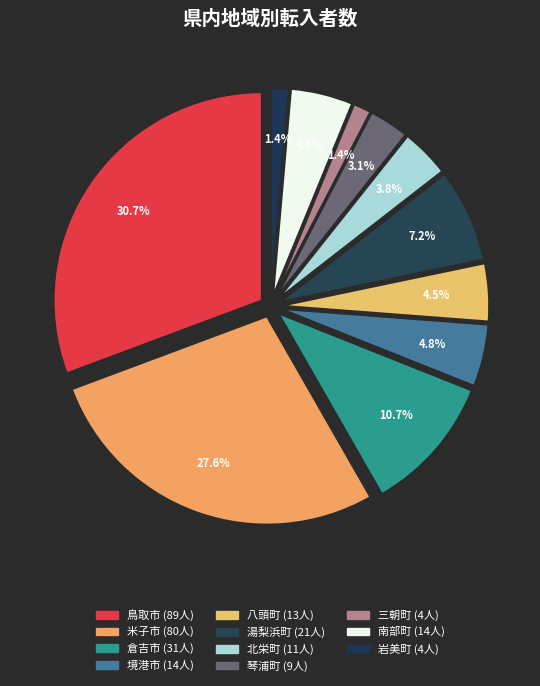

Which has a higher value, 鳥取市 or 境港市?

鳥取市